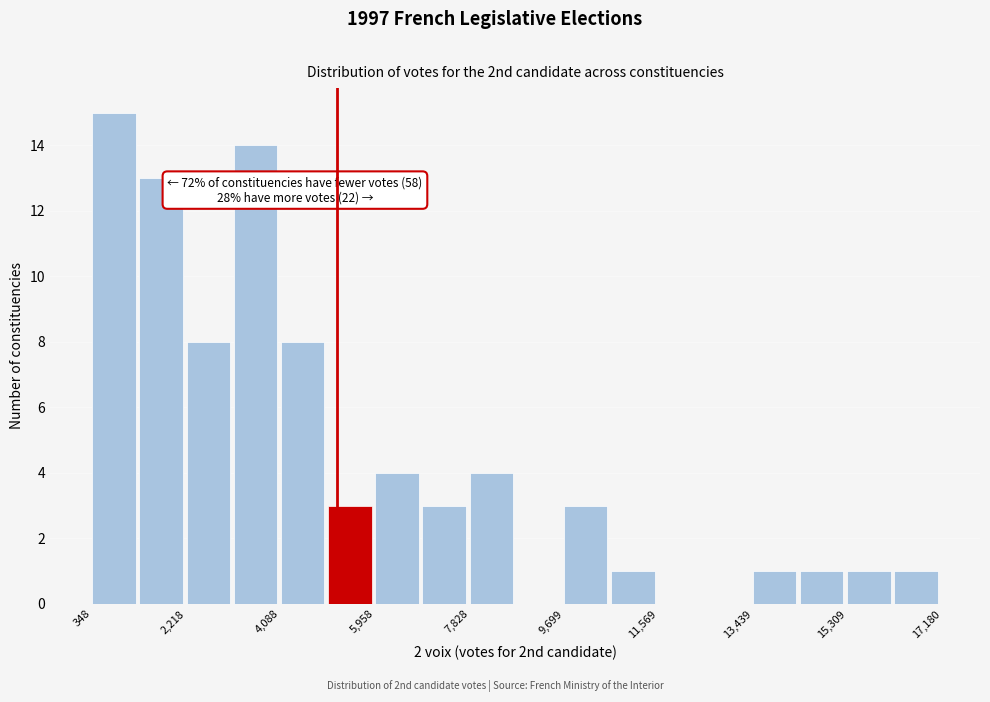

Which range on the x-axis has the tallest bar?

400 to 1200